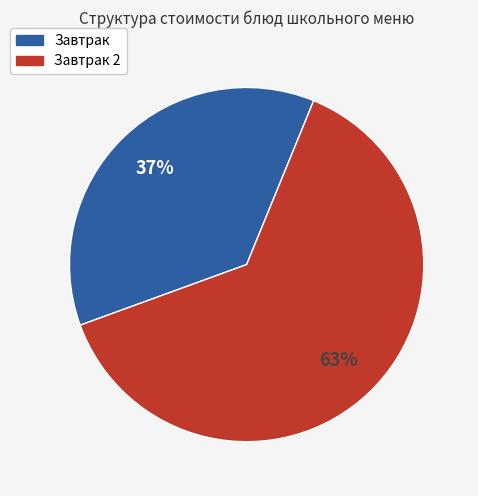

Does any single category account for the majority?

Yes